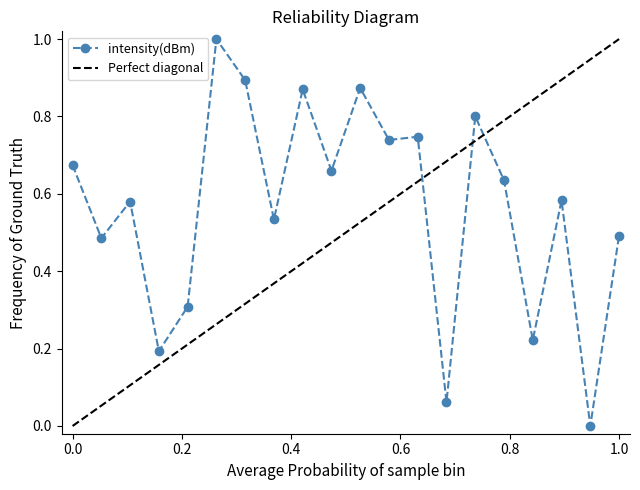

What is the sum of all values?

11.4